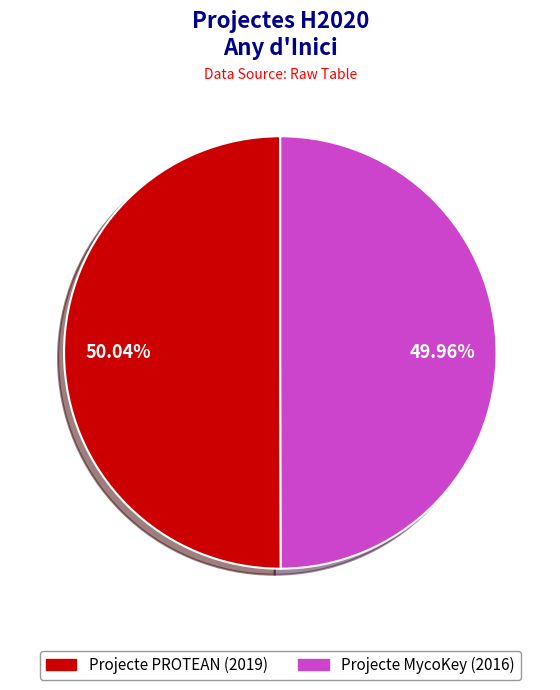

Is there a majority slice in this chart?

Yes